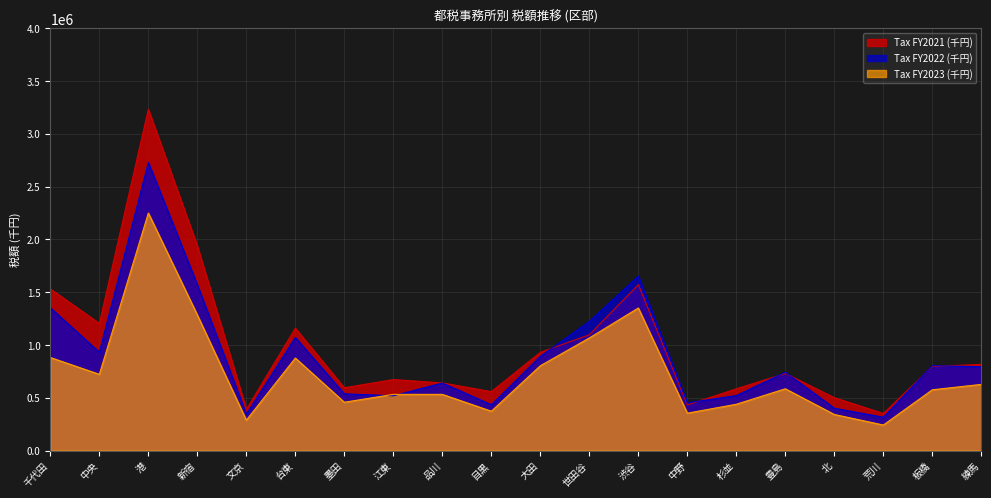

What is the total value across all series at 台東?

3104649